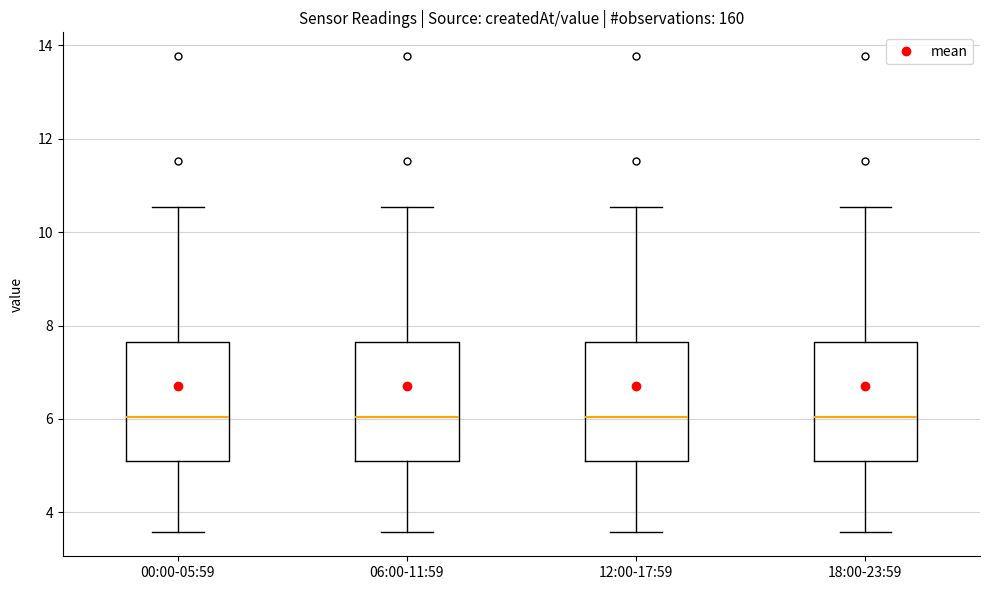

Where does the lower whisker of the box for 06:00-11:59 end on the y-axis? The values are not printed on the chart, so give them approximately, as read against the axis.

3.6